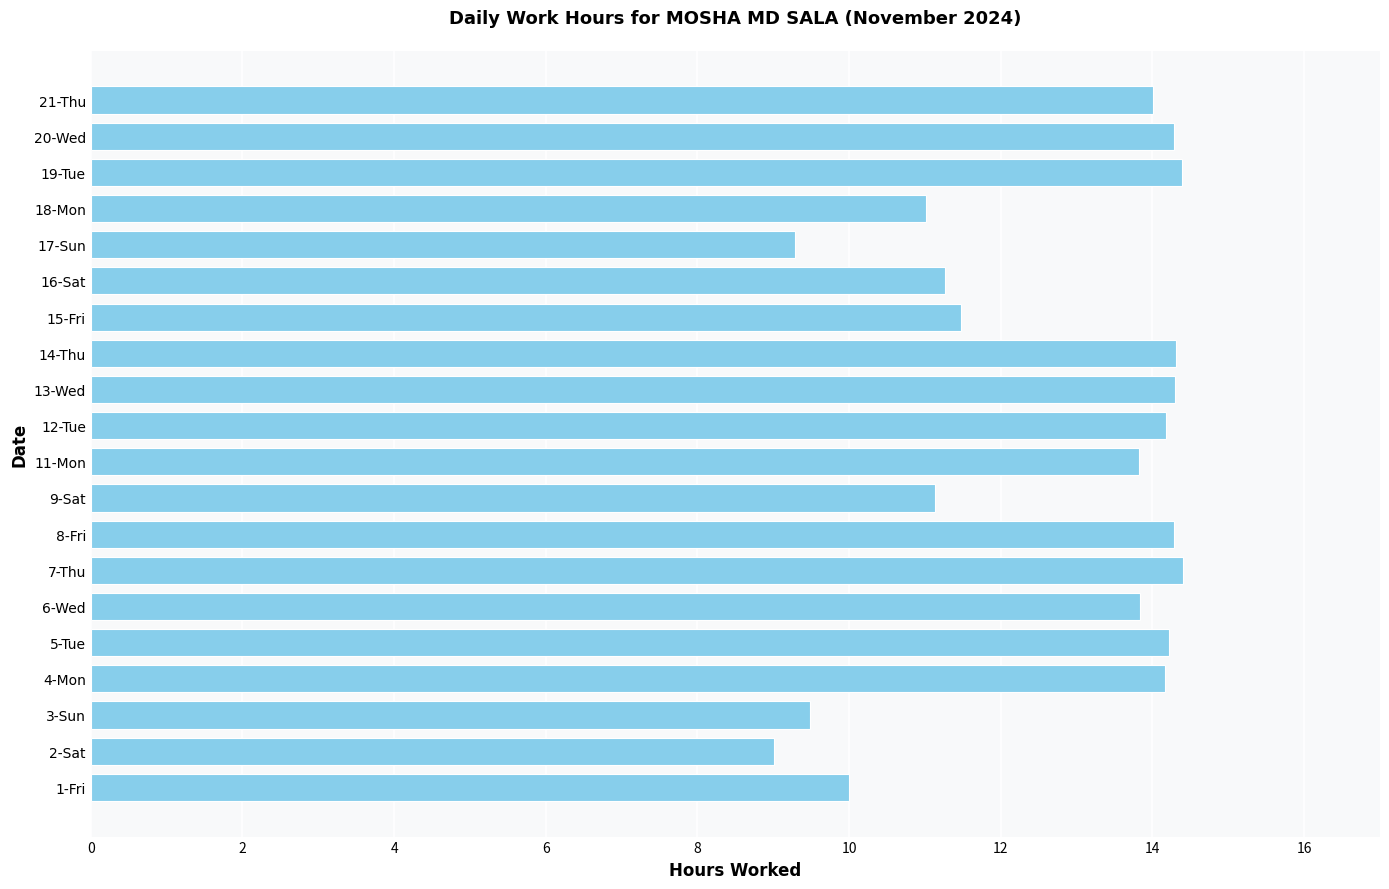

What is the sum of the values at 19-Tue and 9-Sat?

25.5